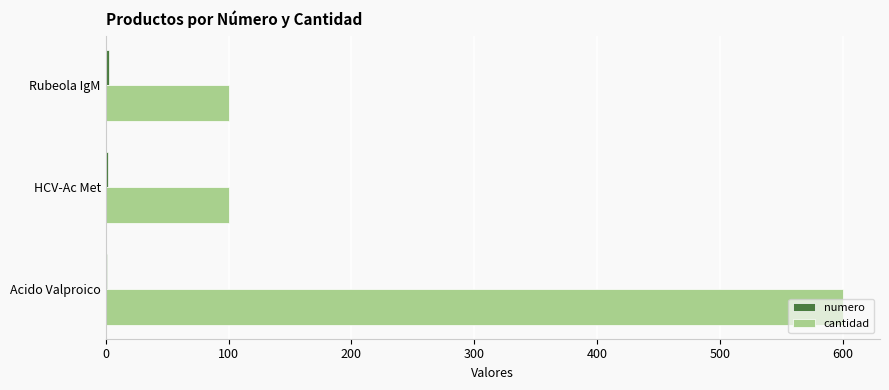

At which category is the sum across all series the highest?

Acido Valproico